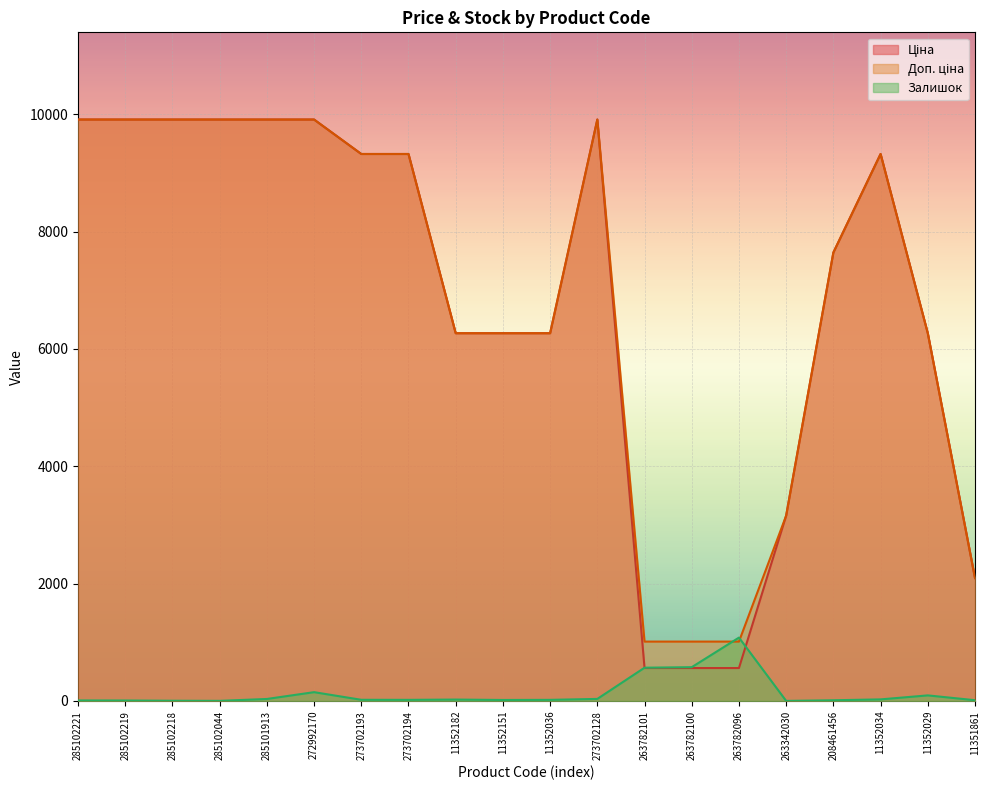

At which category does the chart reach its peak across all series?

285102221